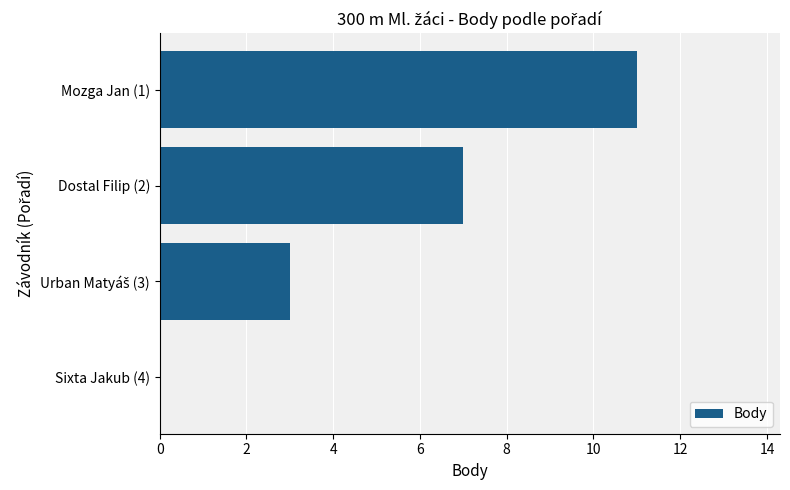

The chart shows a value of 4 at Dostal Filip (2). True or false?

False